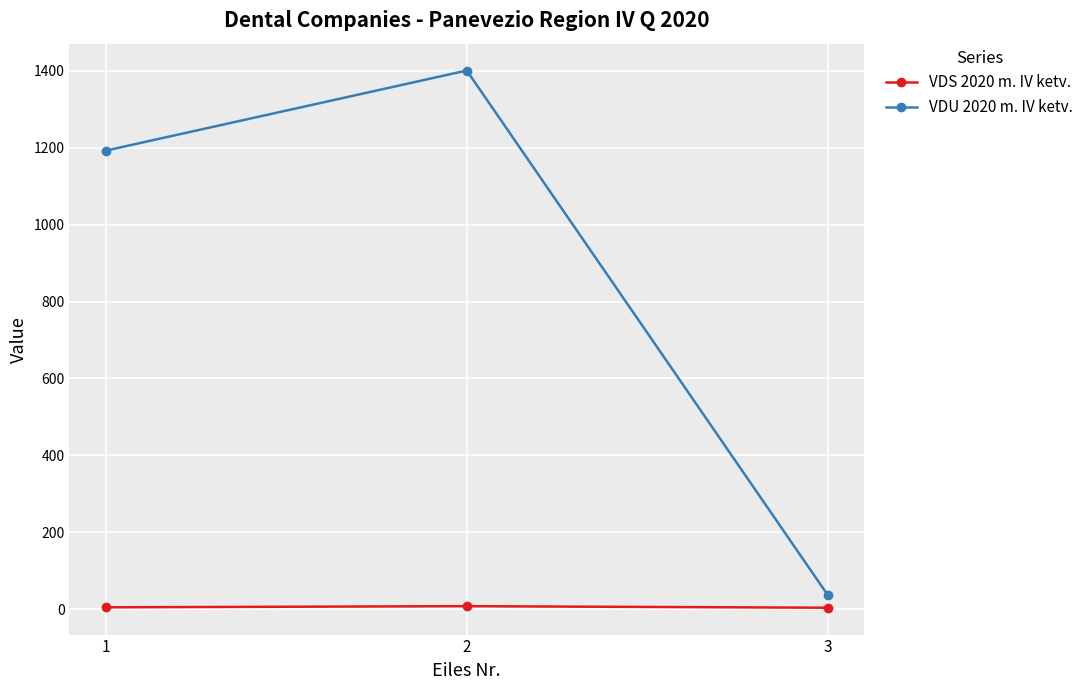

Which series has the largest total across all categories?

VDU 2020 m. IV ketv.